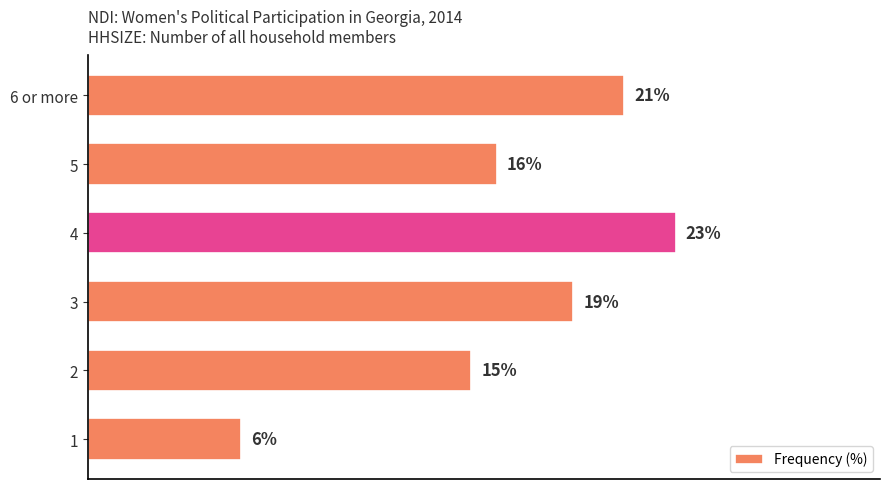

Which has a higher value, 5 or 6 or more?

6 or more